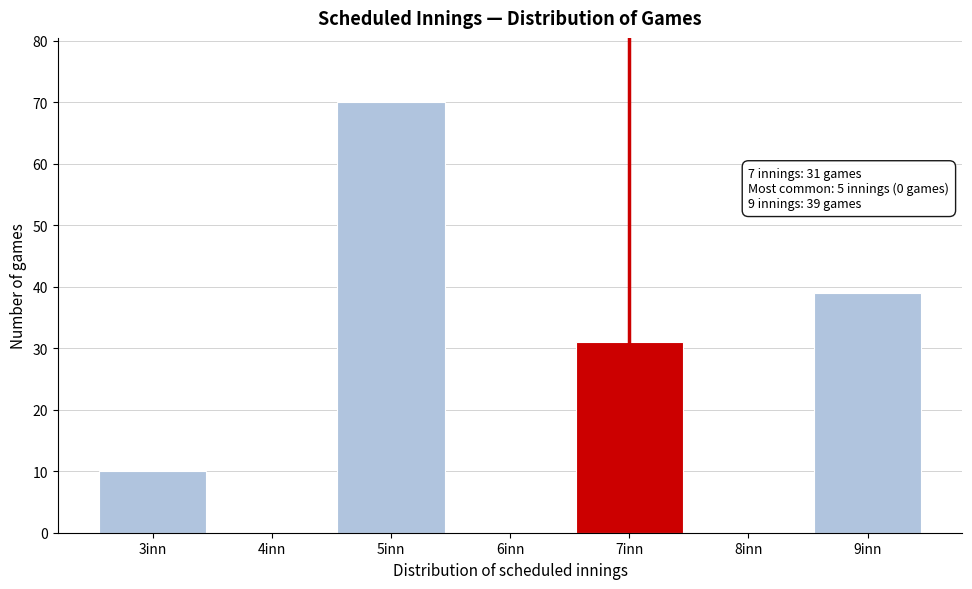

Over which range of the x-axis is the bar tallest?

4.5 to 5.5